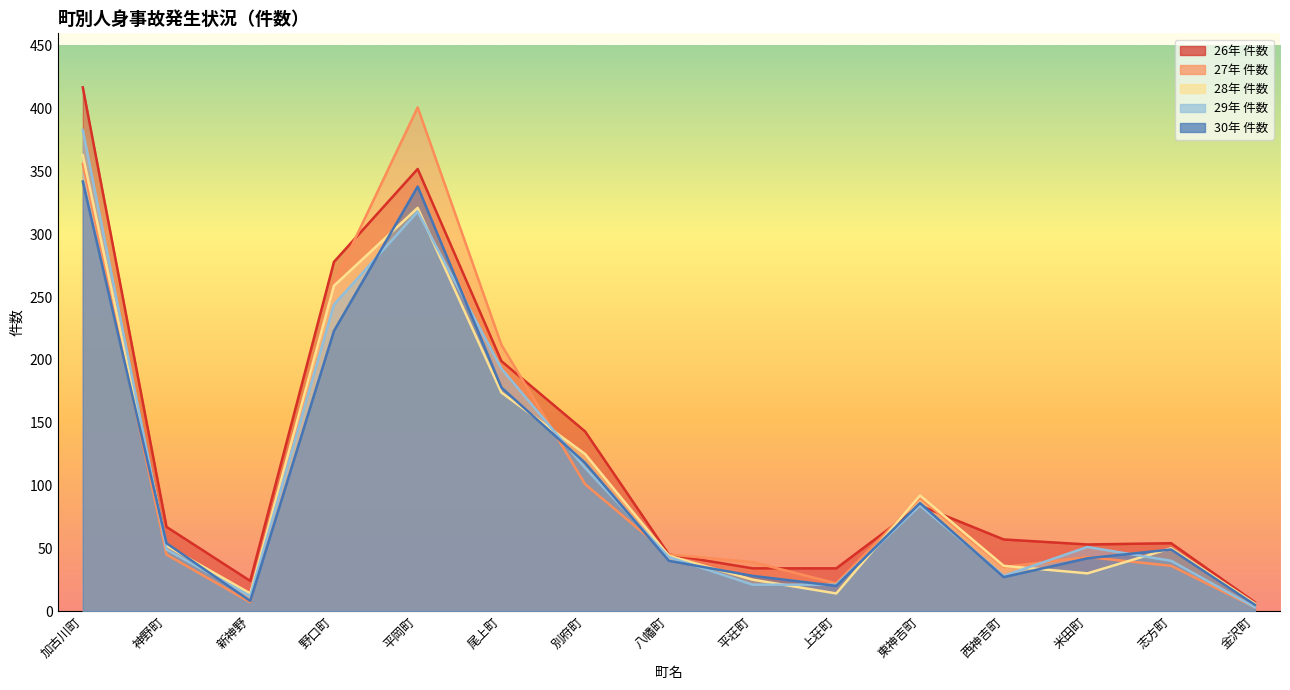

What is the sum of all 30年 件数 values?

1558